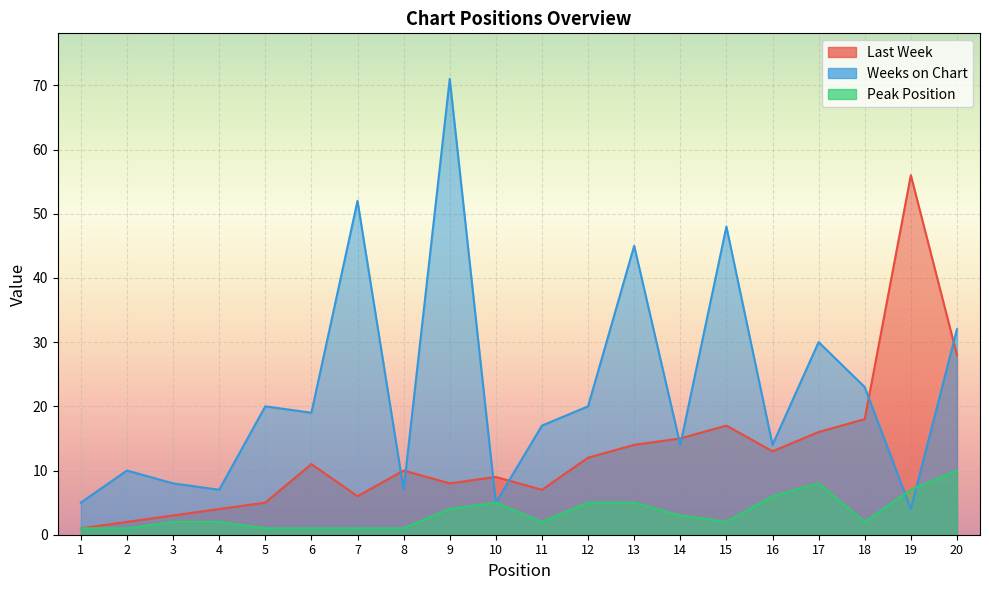

Where does the Peak Position series first go above 2?

9